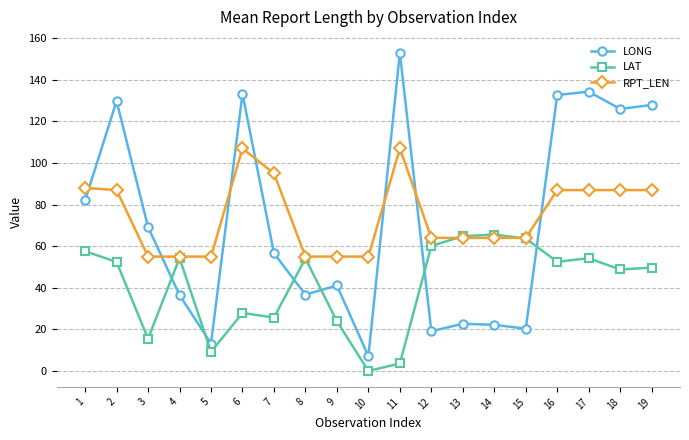

Which category has the highest value across all series?

11